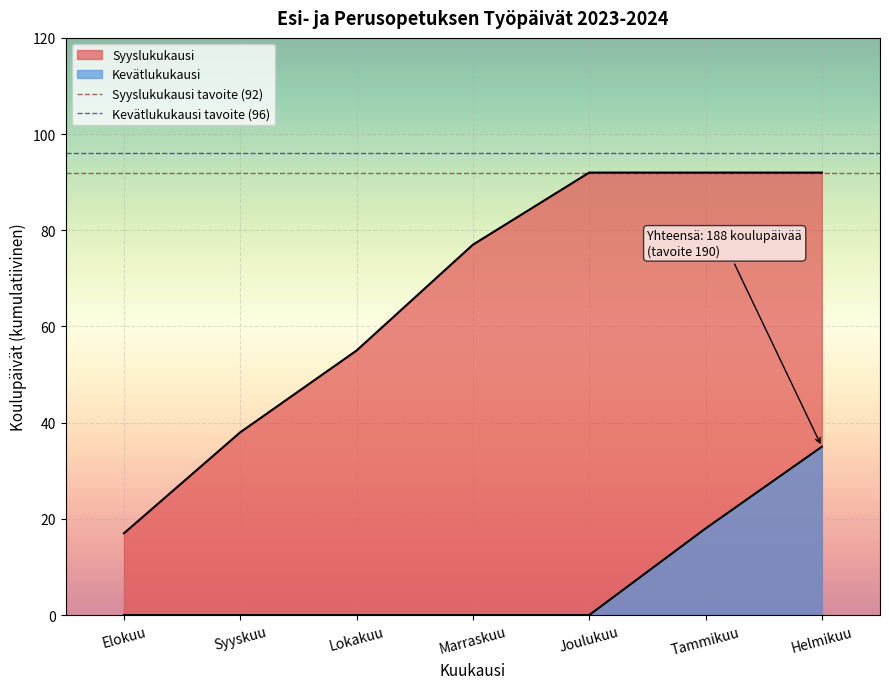

Is the value of Kevätlukukausi tavoite (96) at Elokuu greater than the value of Syyslukukausi tavoite (92) at Syyskuu?

Yes